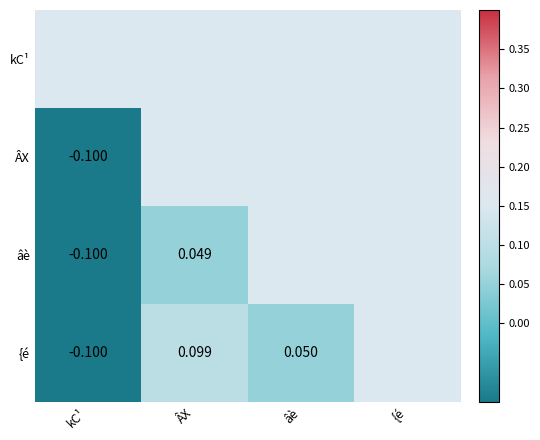

Between ÂX and âè, which series saw the biggest shift?

{é